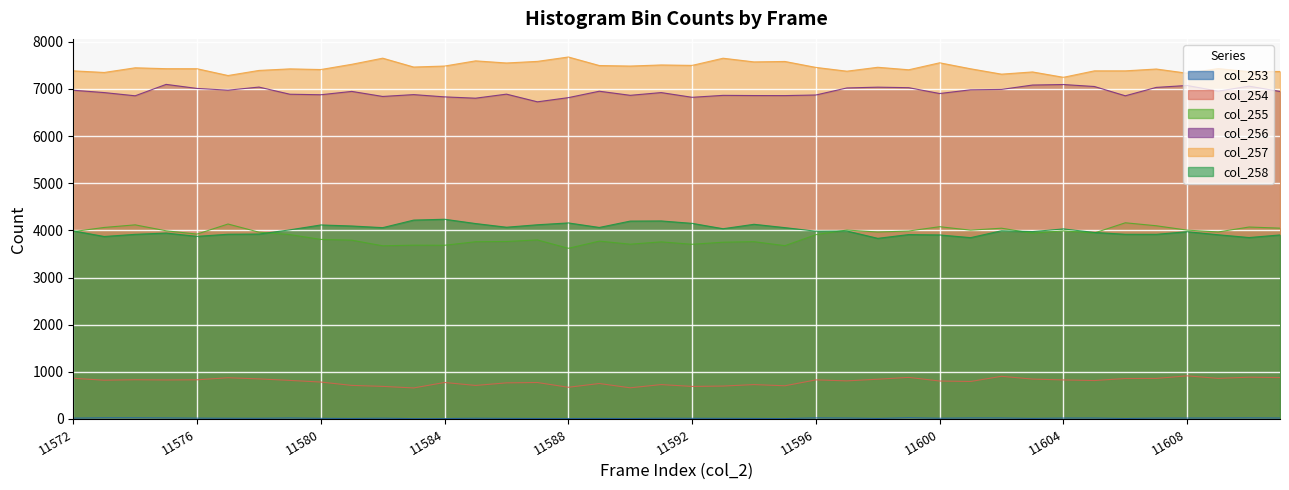

The col_255 series shows 6395 at 11597. True or false?

False